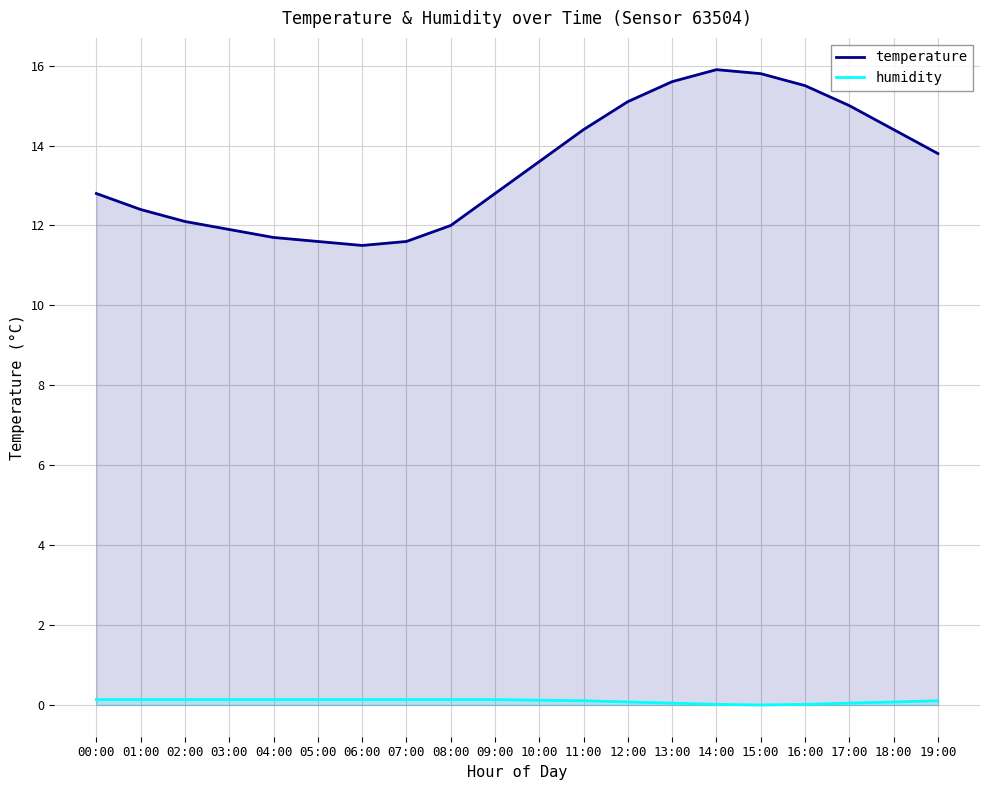

At which label is temperature closest to 13?

00:00